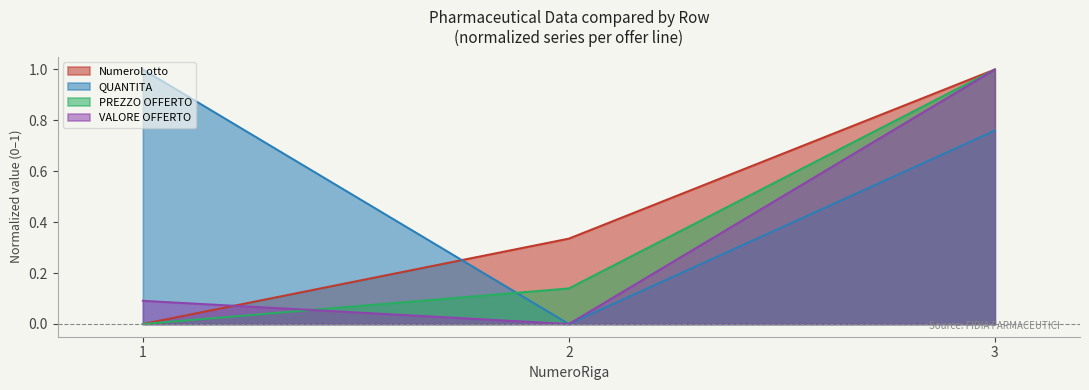

What is the spread (max minus min) of values at 3?

0.2